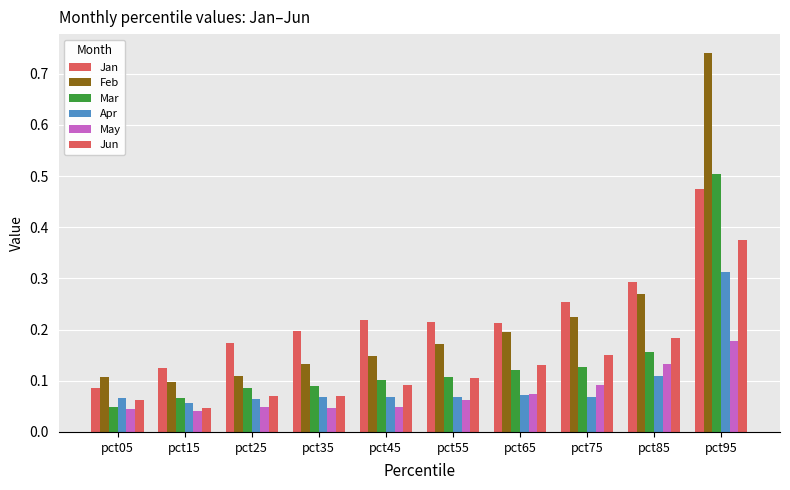

What is the value of the Apr bar at the 3rd from the left?

0.1